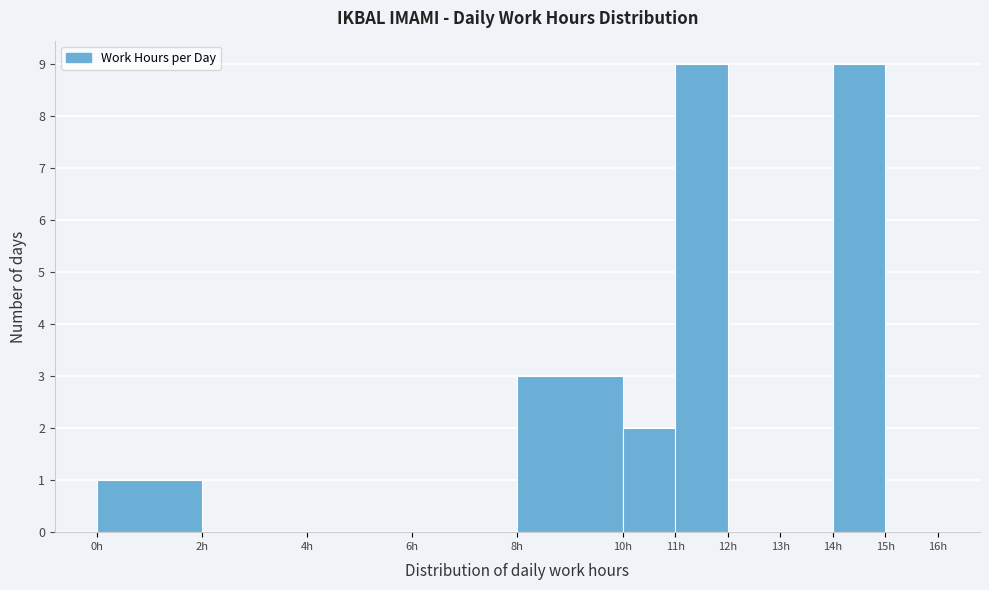

Reading left to right, transcribe this chart: for each bar, give the range it covers on the x-axis and its height. The values are not printed on the chart, so give them approximately, as read against the axis.

0 to 2: 1
2 to 4: 0
4 to 6: 0
6 to 8: 0
8 to 10: 3
10 to 11: 2
11 to 12: 9
12 to 13: 0
13 to 14: 0
14 to 15: 9
15 to 16: 0